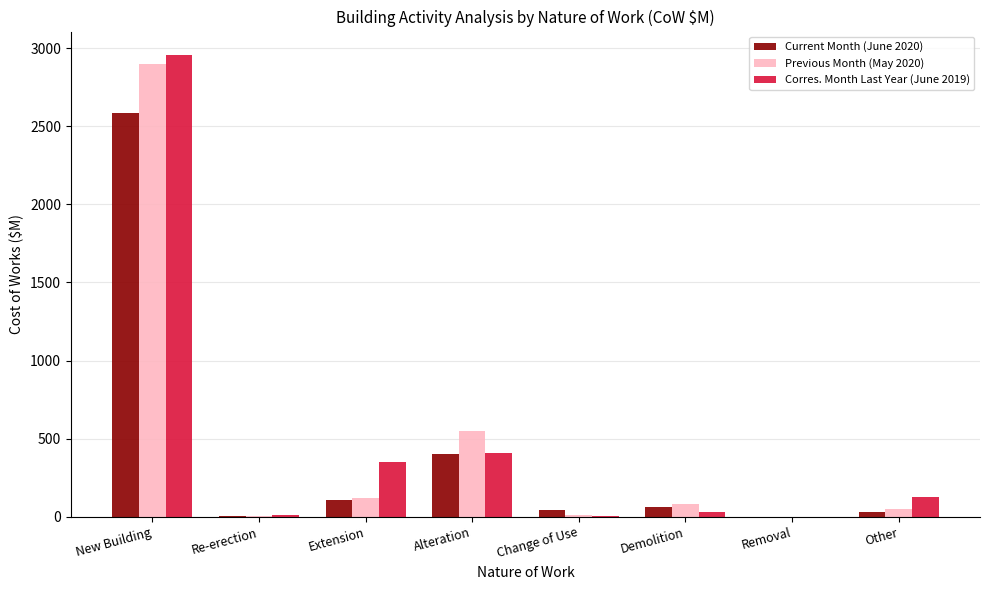

What is the sum of all Corres. Month Last Year (June 2019) values?

3893.9